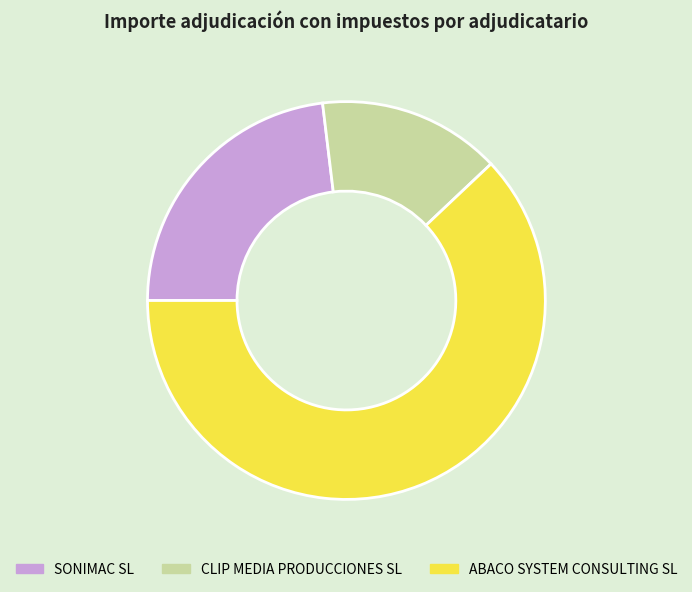

Which slice is the largest?

ABACO SYSTEM CONSULTING SL